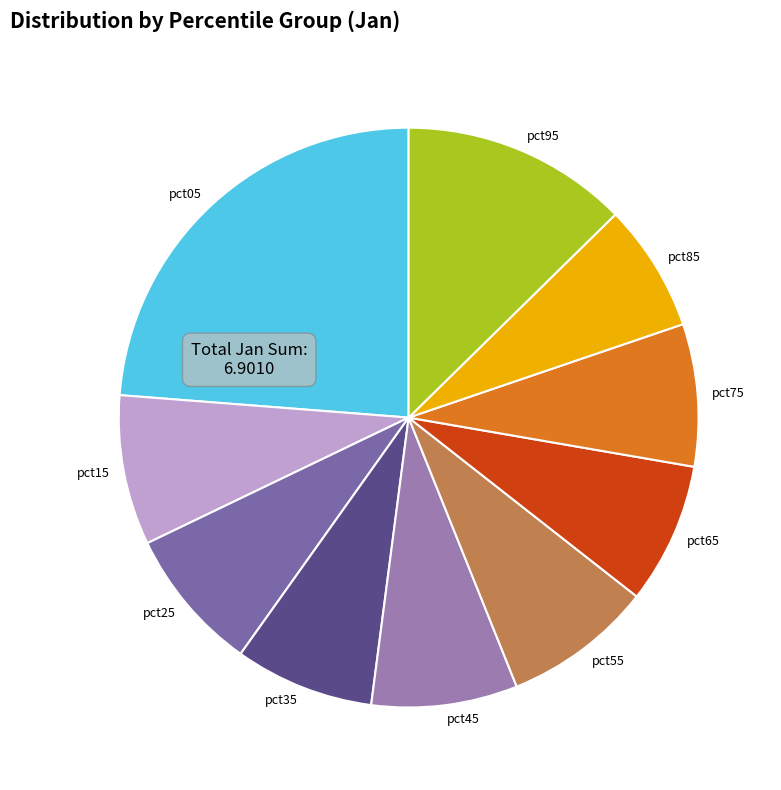

Combined, do pct65 and pct35 account for over 50%?

No